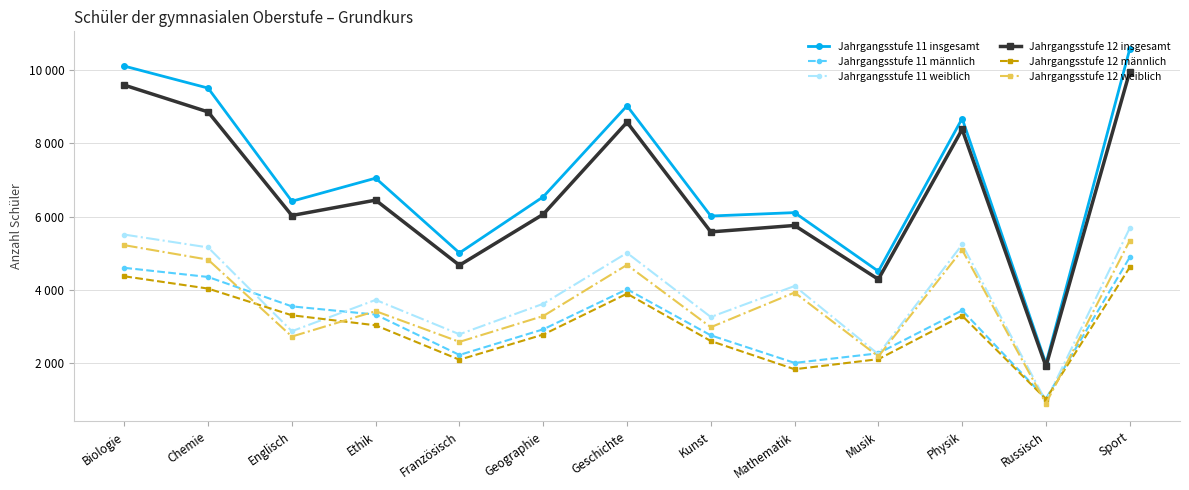

What is the total value across all series at Russisch?

7794